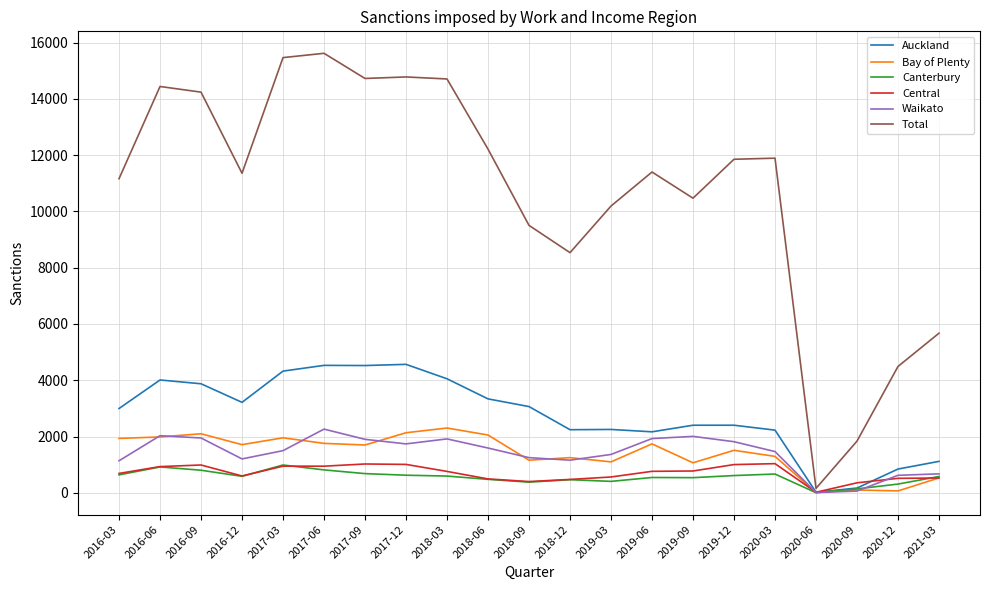

How many lines are shown in the chart?

6